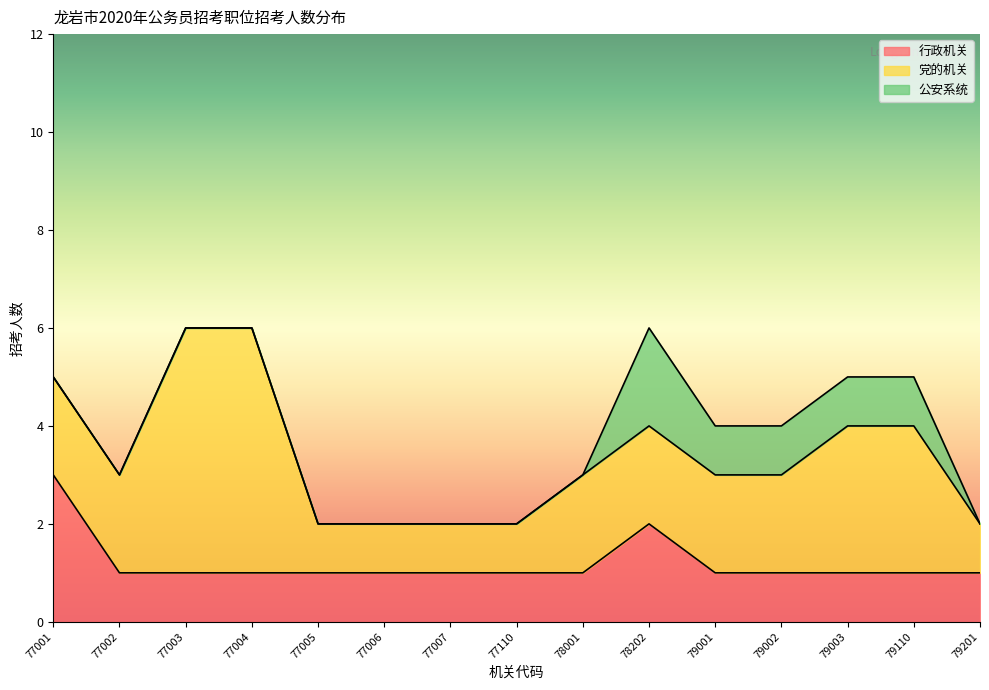

Which category has the lowest value in the 公安系统 series?

77001